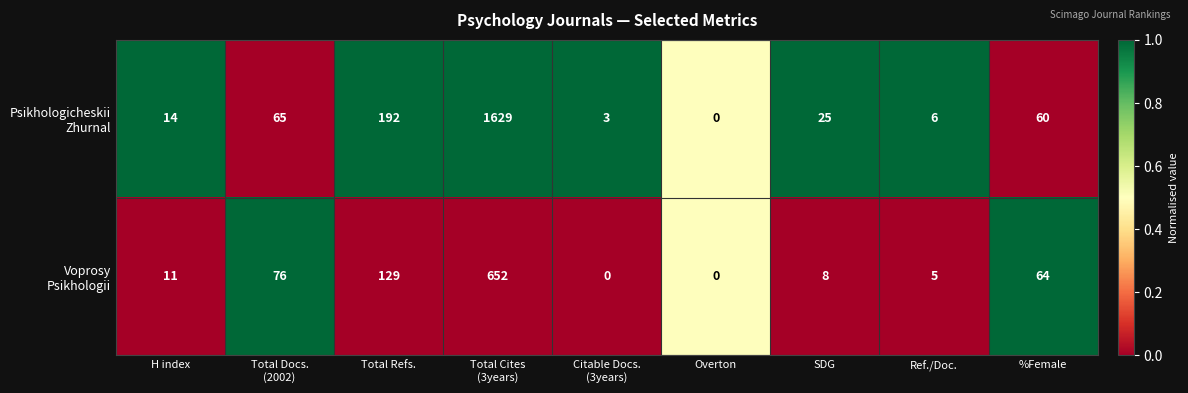

What is the total value across all series at %Female?

124